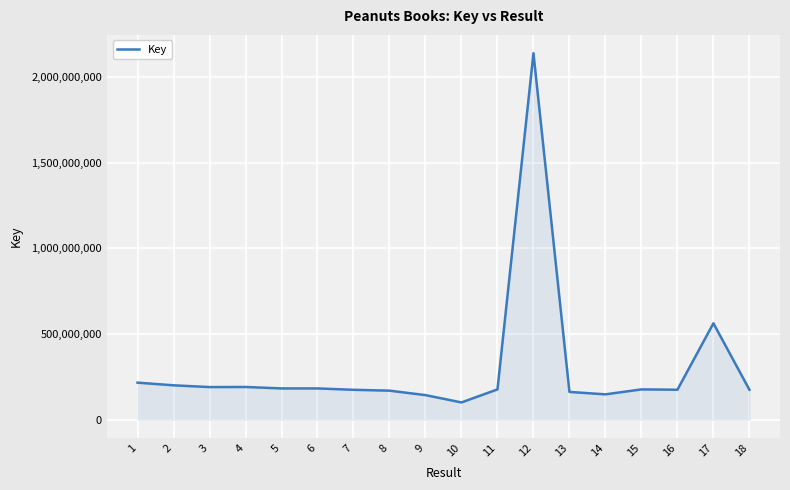

Read the value at 18.

174815681